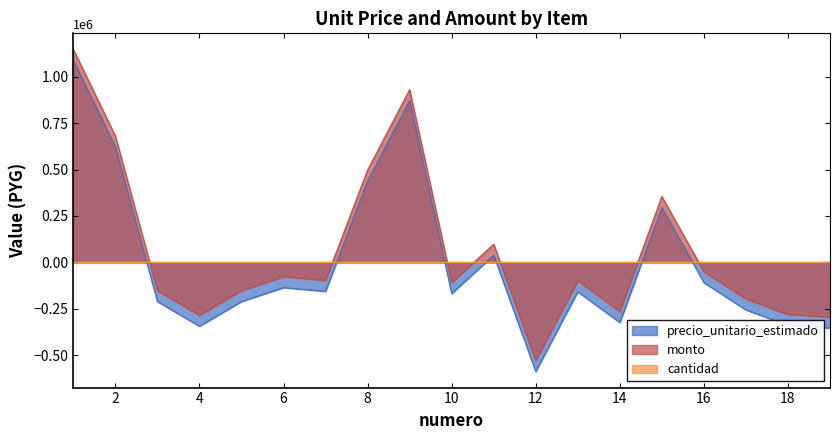

What is the highest value of the precio_unitario_estimado series?

1088842.1